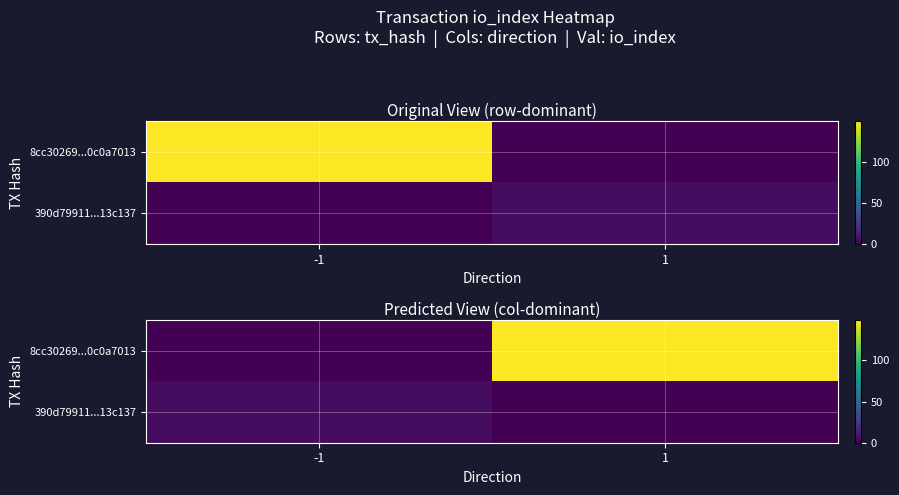

What is the sum of all 8cc30269...0c0a7013 values?

149